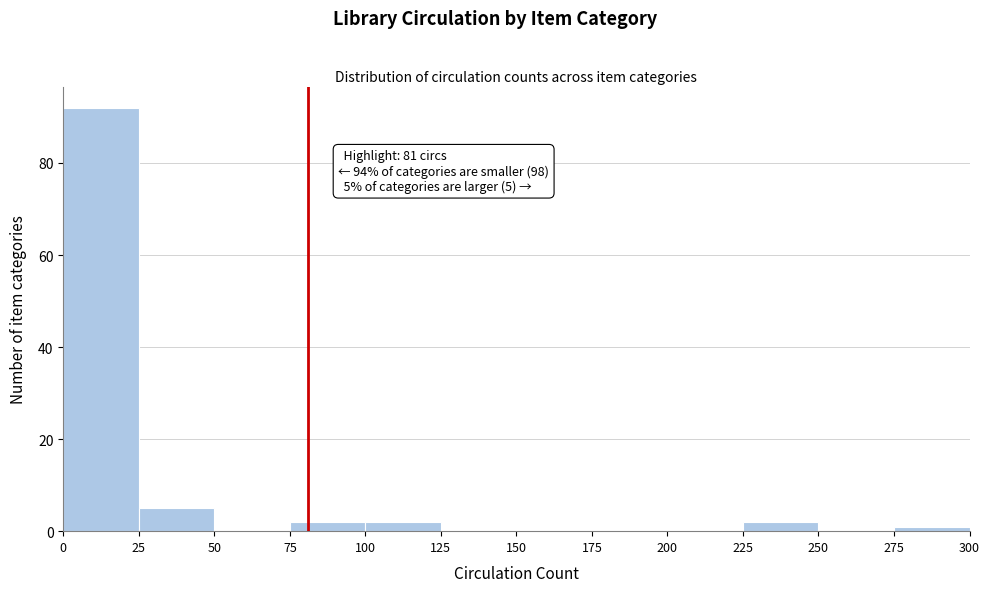

Which range on the x-axis has the tallest bar?

0 to 25